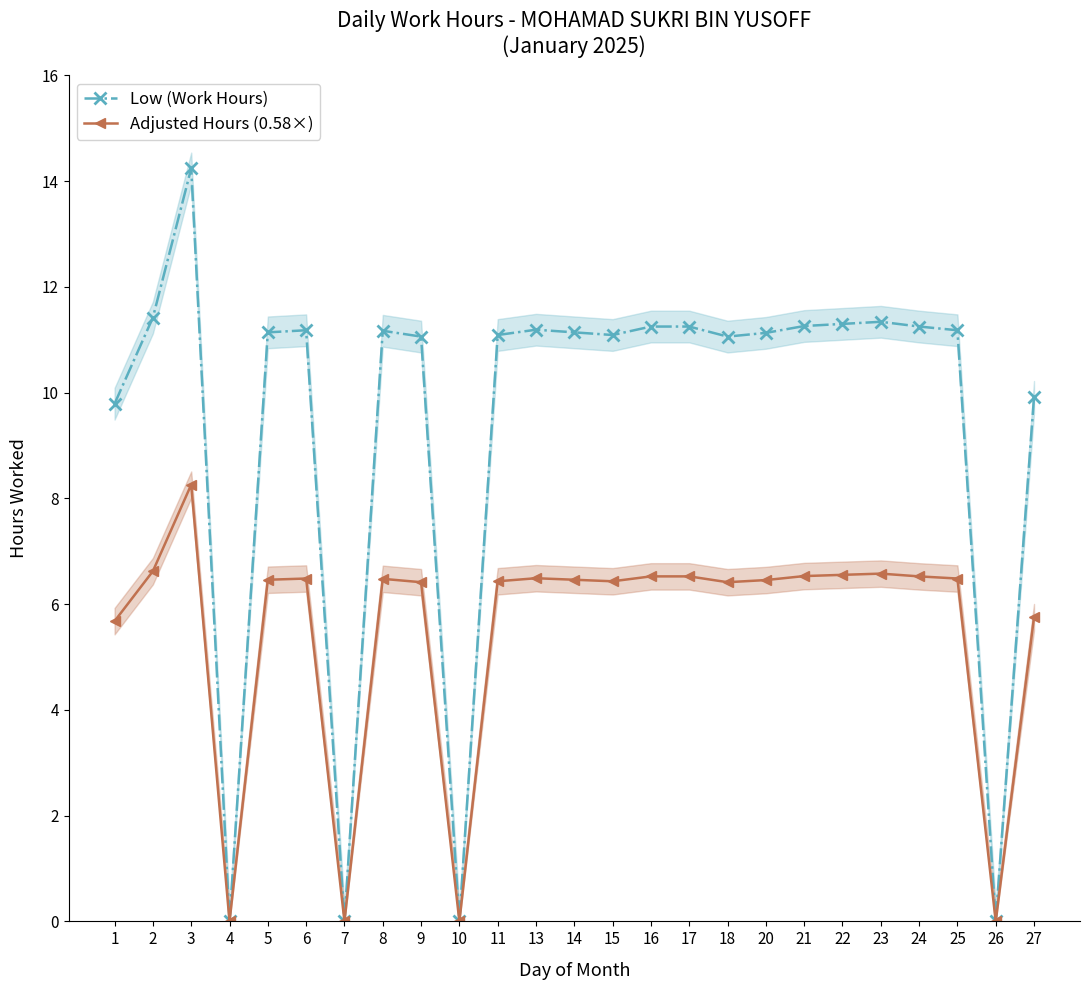

List the series in order of their overall mean, lowest first.

Adjusted Hours (0.58×), Low (Work Hours)